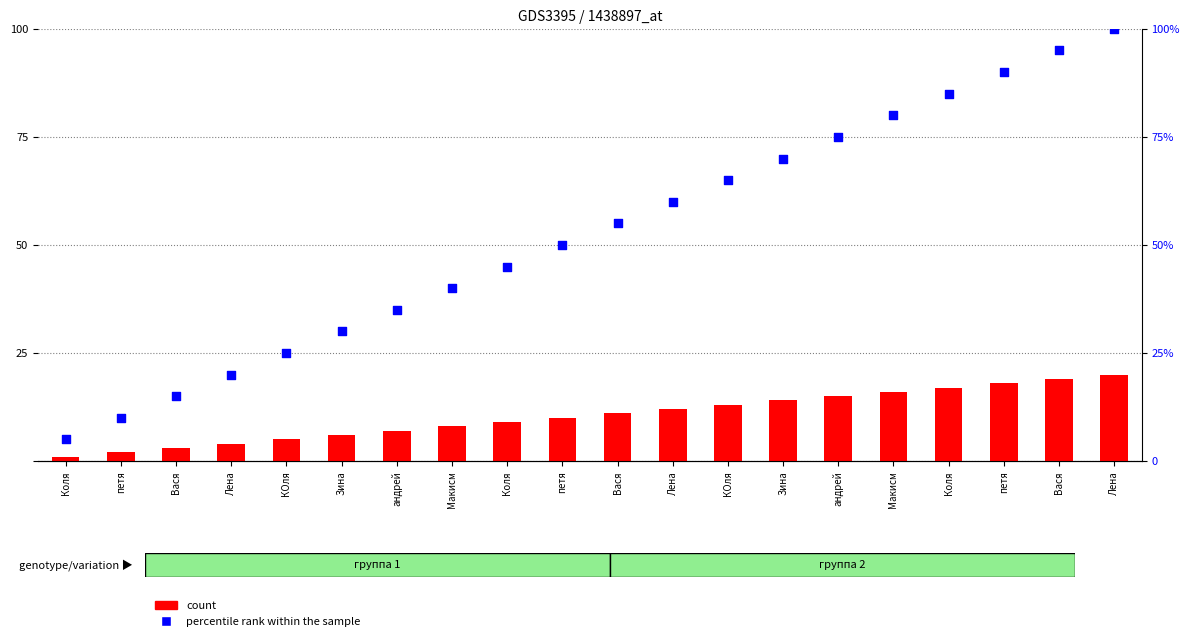

Is the value of percentile rank within the sample at Вася greater than the value of count at Лена?

Yes